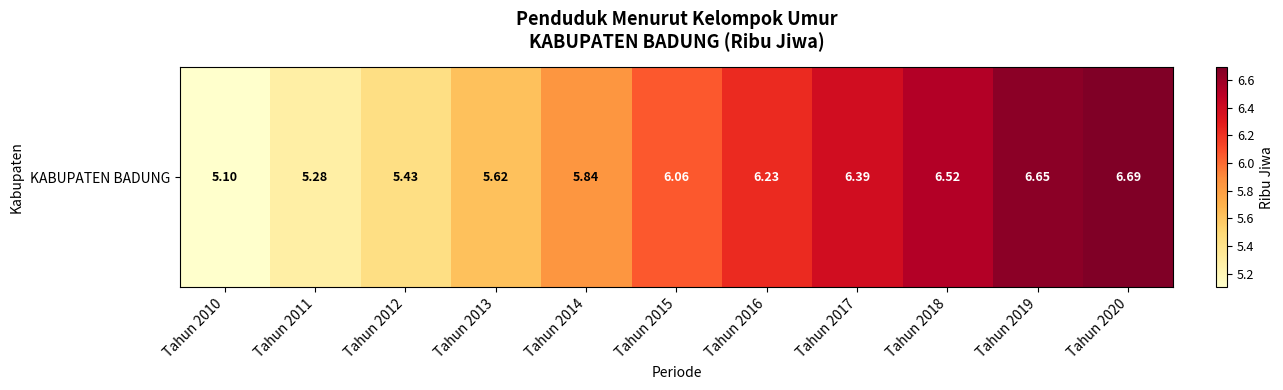

What is the change in value from Tahun 2015 to Tahun 2020?

+0.6